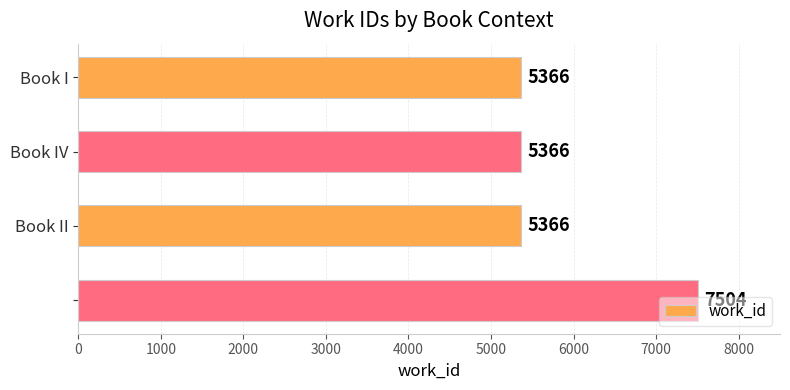

How many values are between 5366 and 7504?

4